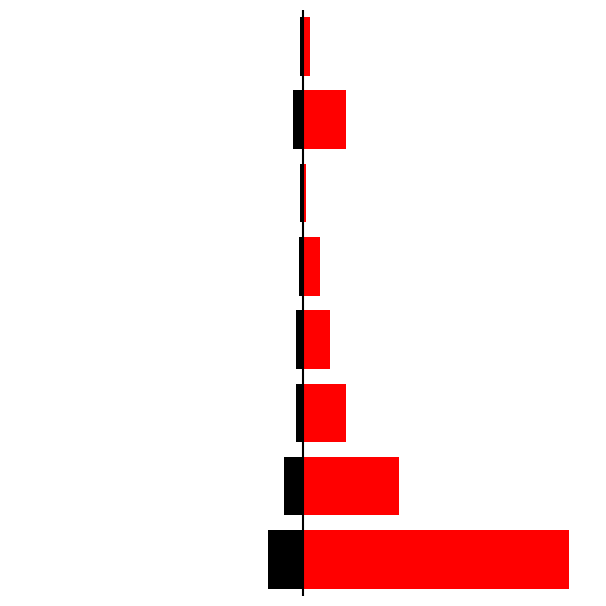

Does the chart contain stacked bars?

No